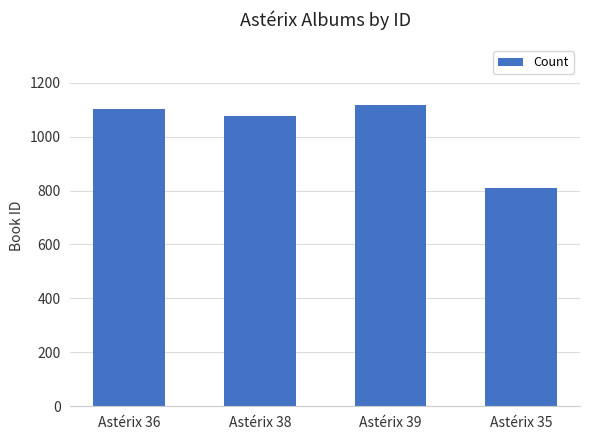

Reading left to right, transcribe all the data shown in this chart.

Astérix 36=1102	Astérix 38=1076	Astérix 39=1116	Astérix 35=809